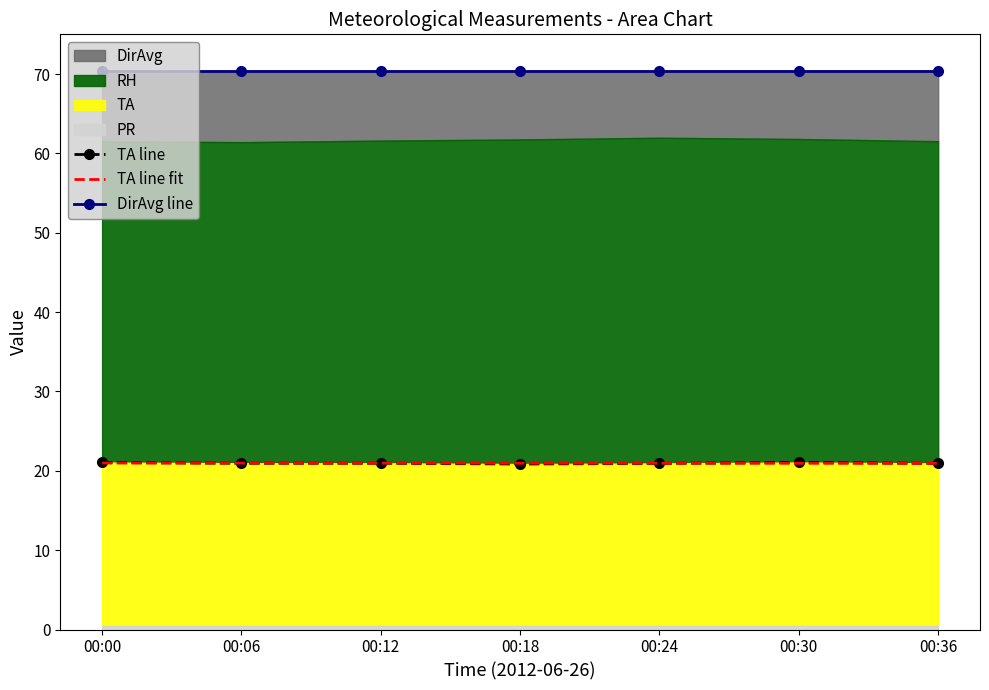

After their last crossing, which series has the higher values: TA line or TA line fit?

TA line fit